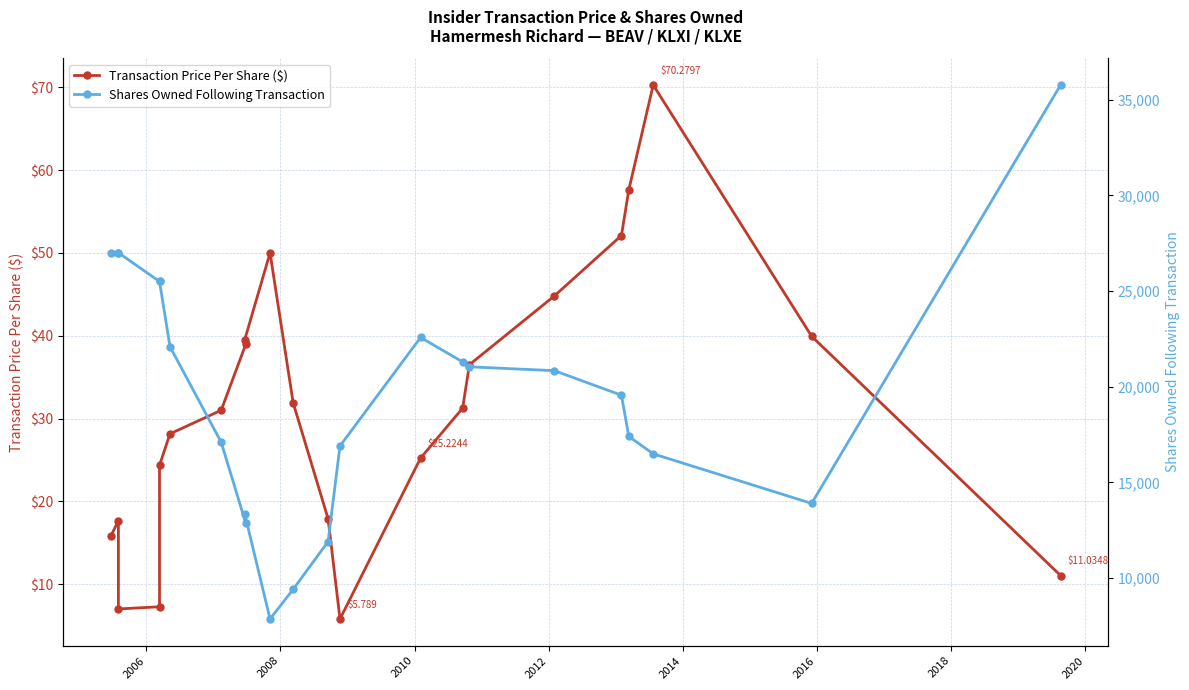

Is it true that Shares Owned Following Transaction equals 23227.9 at 2020?

False